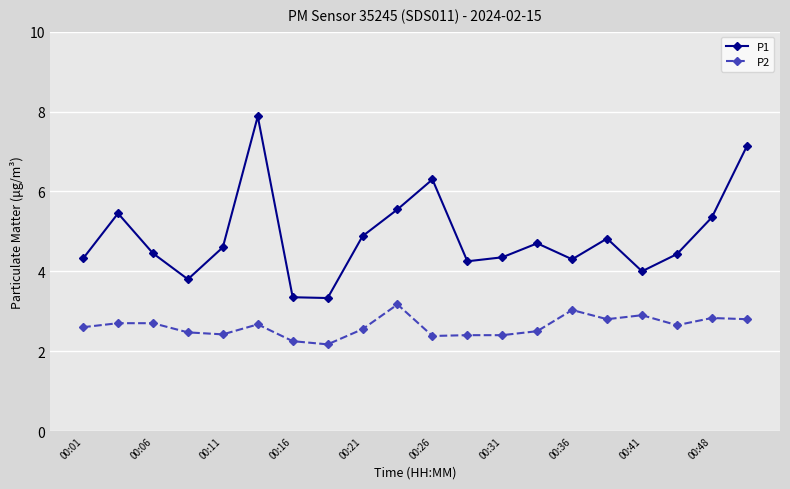

What is the greatest value displayed?

7.9